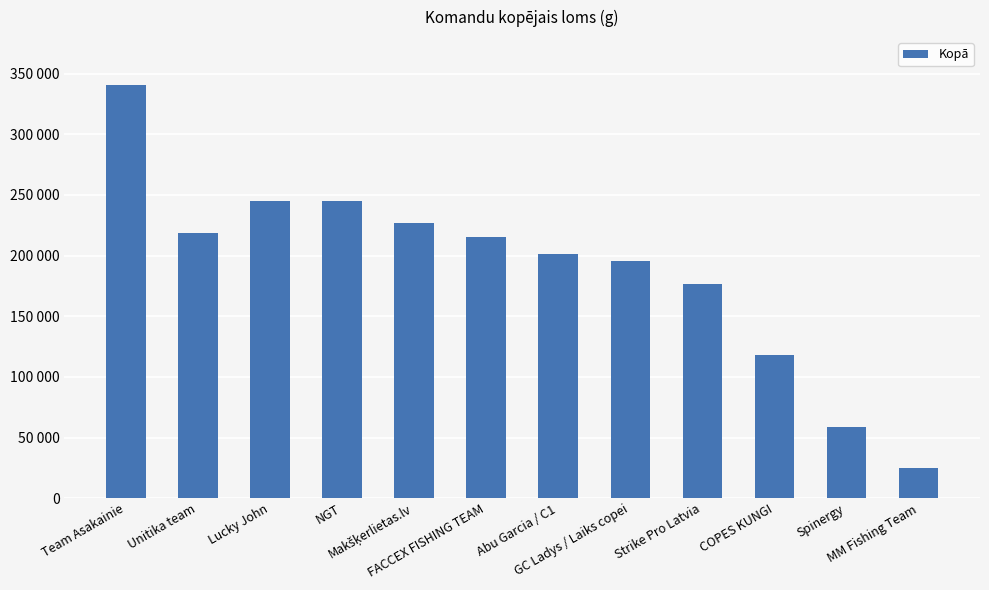

At which label does the data first exceed 215037?

Team Asakainie